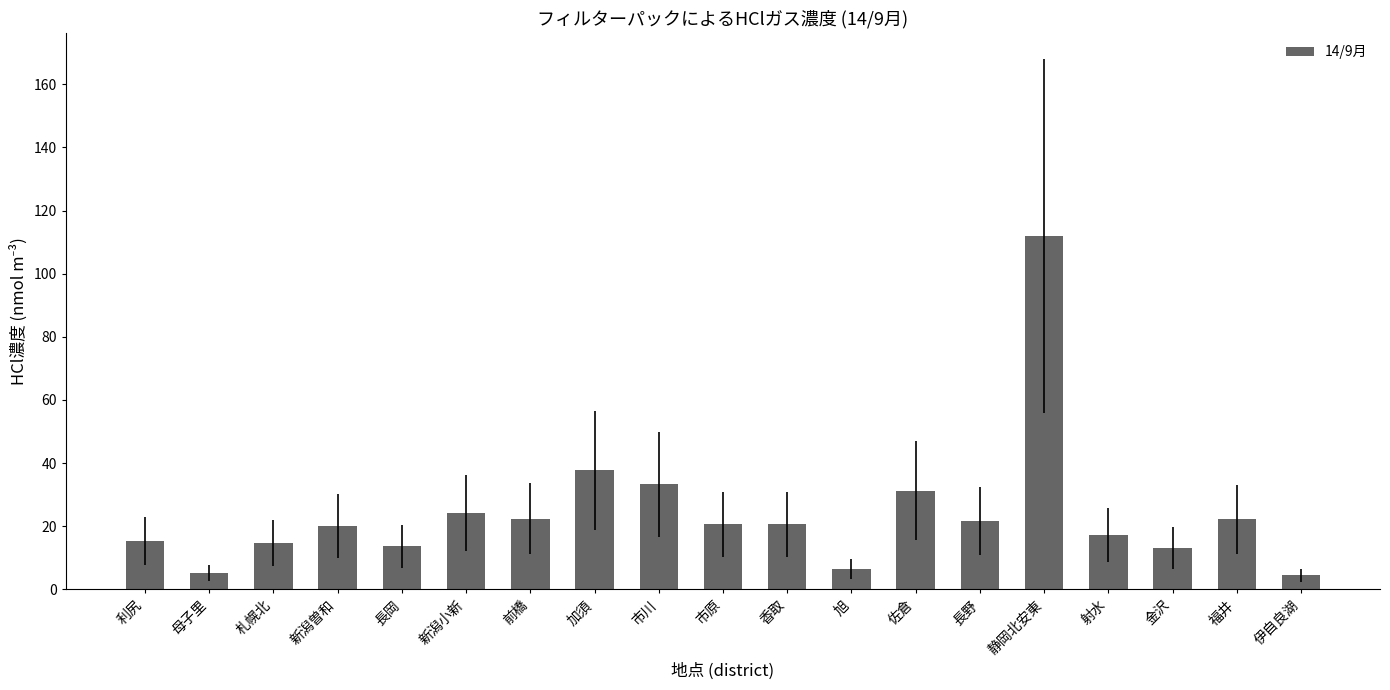

The chart shows a value of 7.5 at 射水. True or false?

False